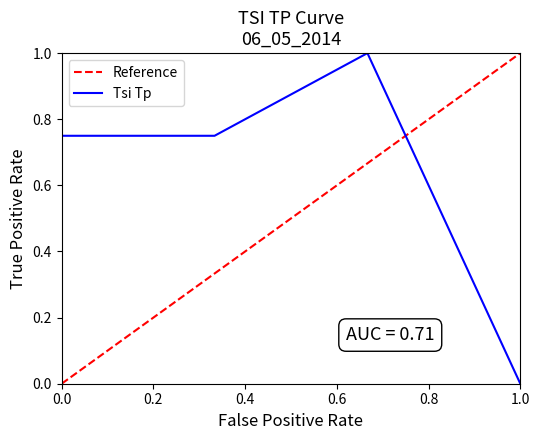

True or false: Tsi Tp has a value of 0.0 at 1.0.

True